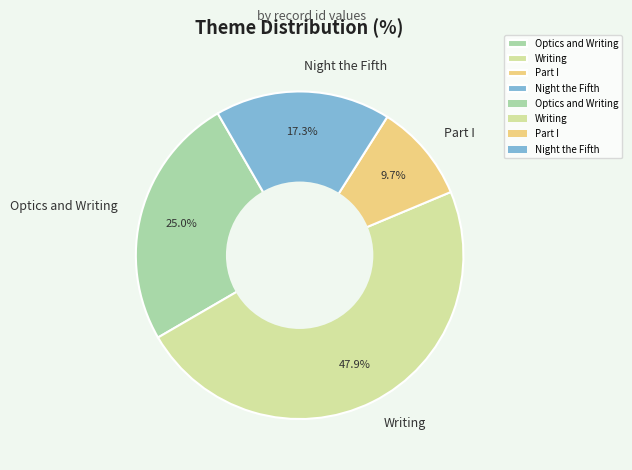

Is it true that Writing is 48% of the pie?

True